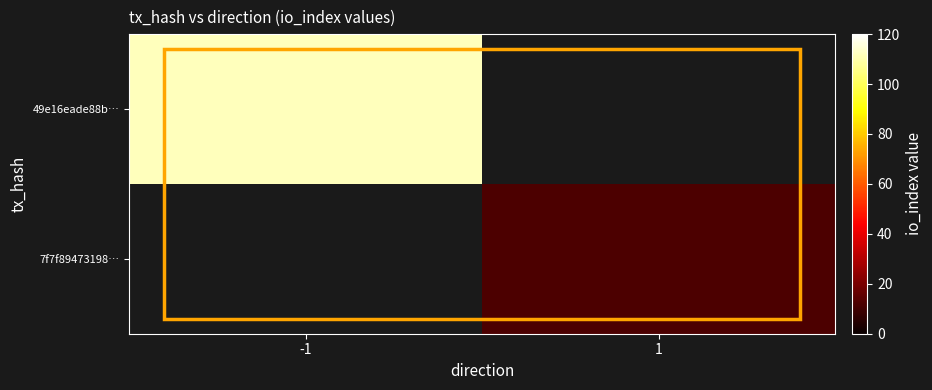

Which series has the widest spread of values?

49e16eade88b…